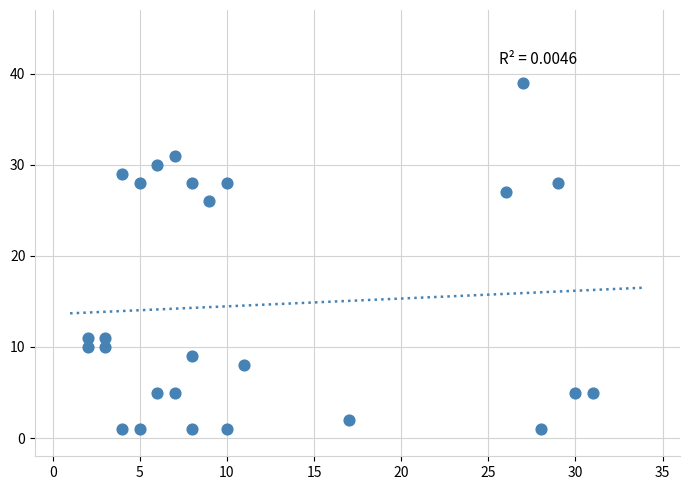

What Y value in the scatter plot is closest to 20?

26